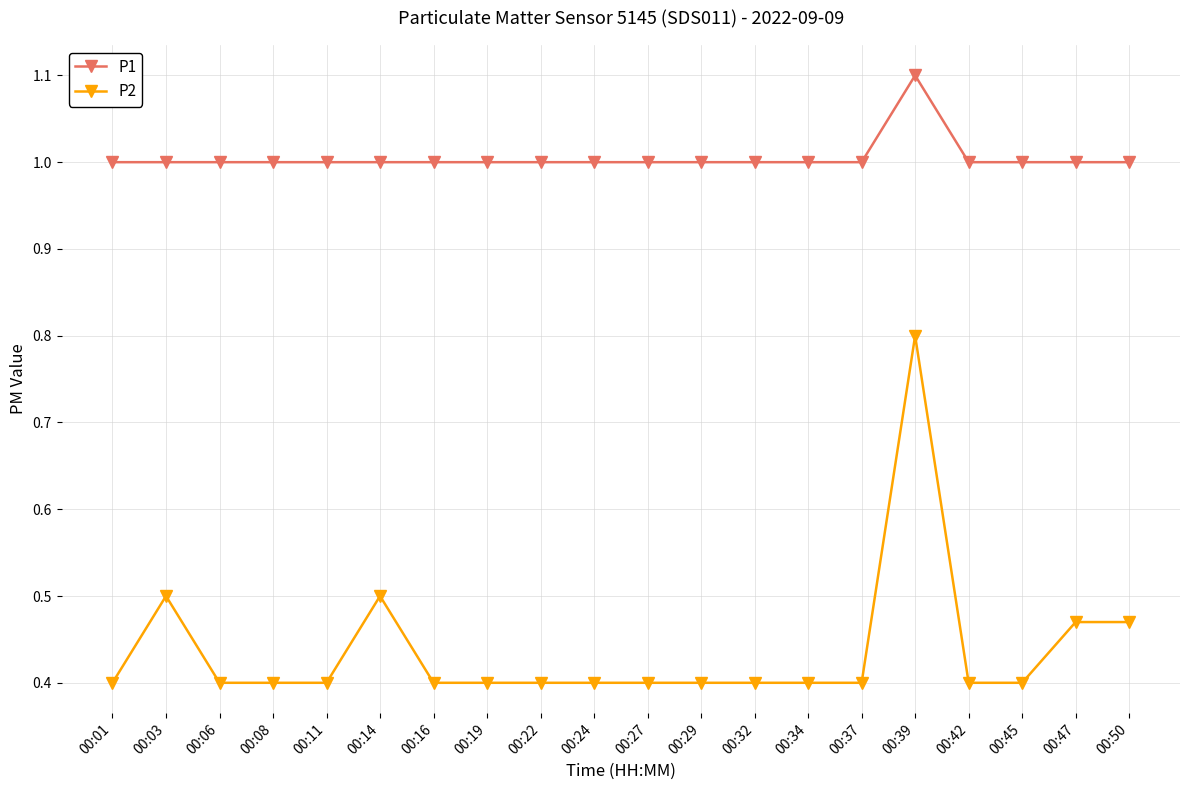

Rank the series by their average value, from lowest to highest.

P2, P1